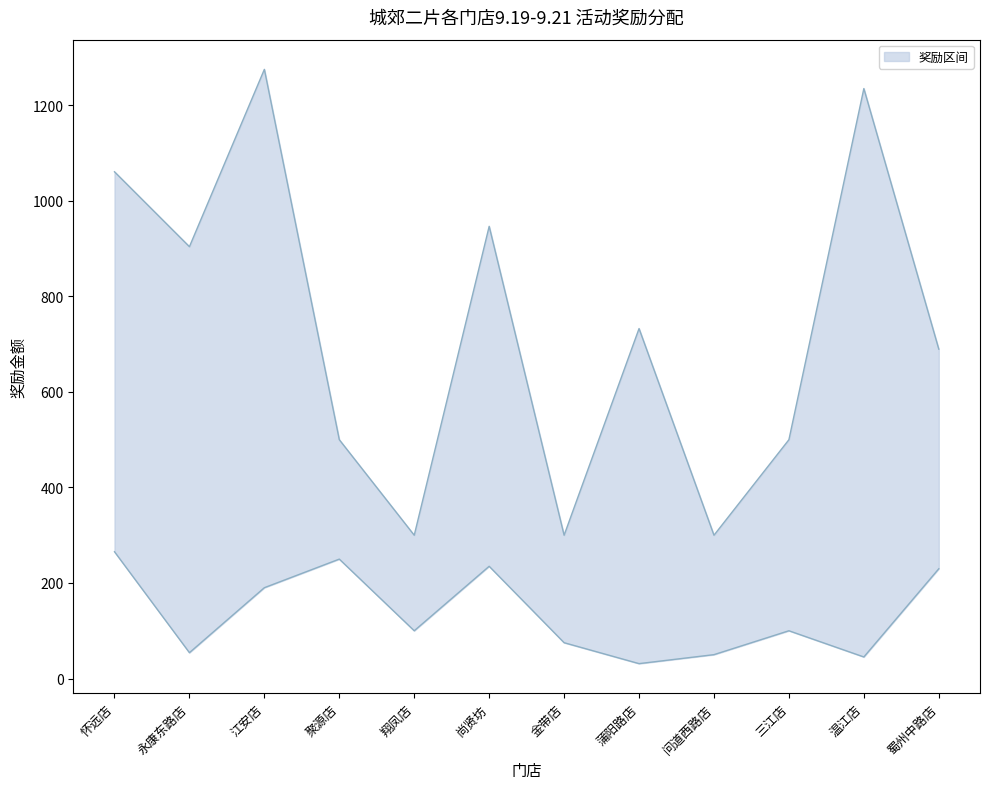

What is the difference between the highest and lowest values at 怀远店?

795.5